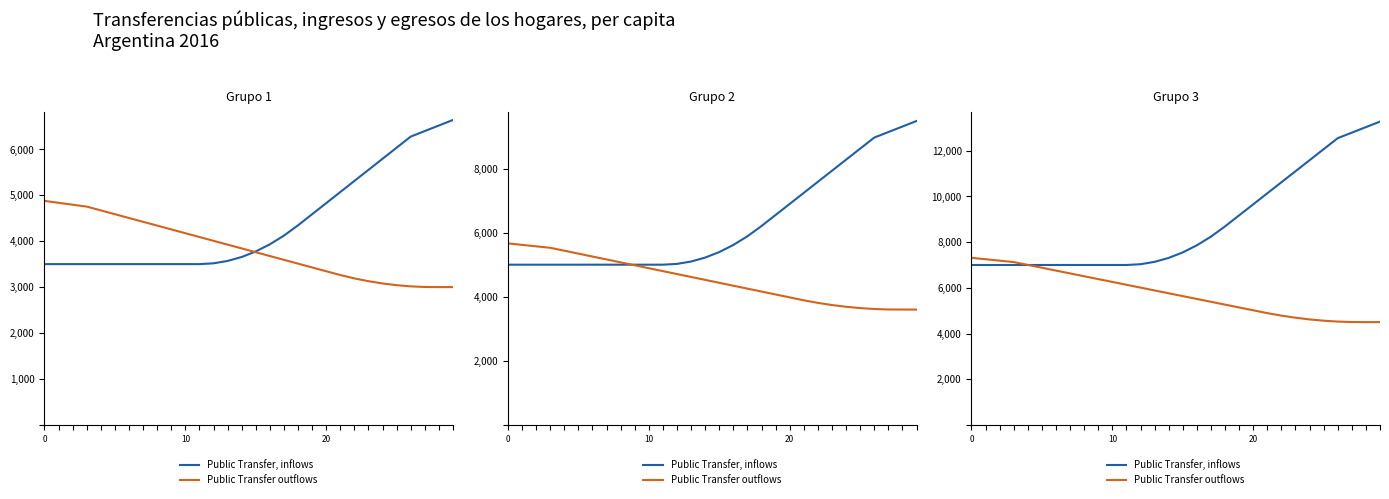

How many data points in Public Transfer, inflows are less than 7551?

15